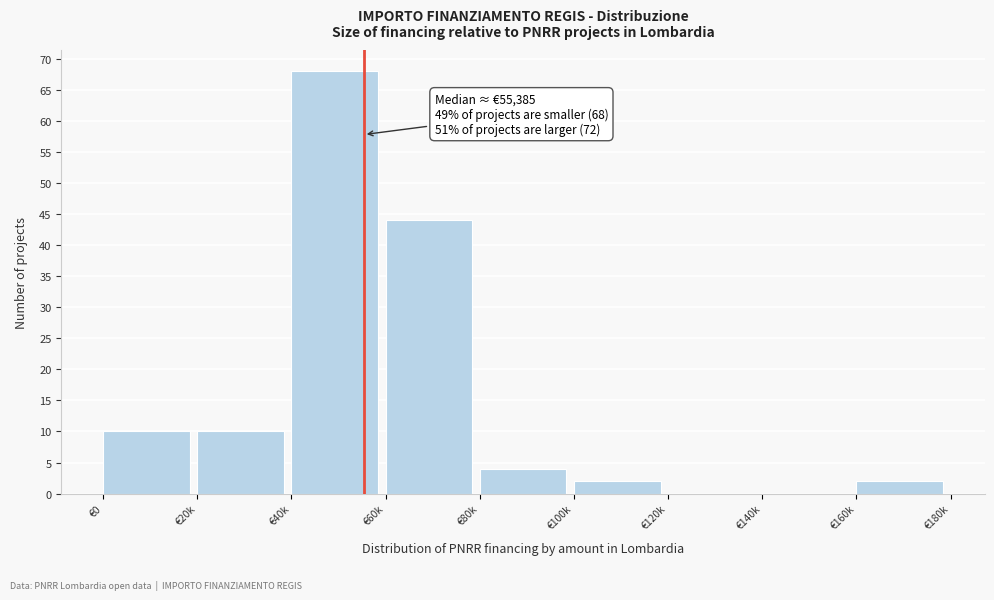

Reading left to right, extract all data points from this chart.

€0=10	€20k=10	€40k=68	€60k=44	€80k=4	€100k=2	€120k=0	€140k=0	€160k=2